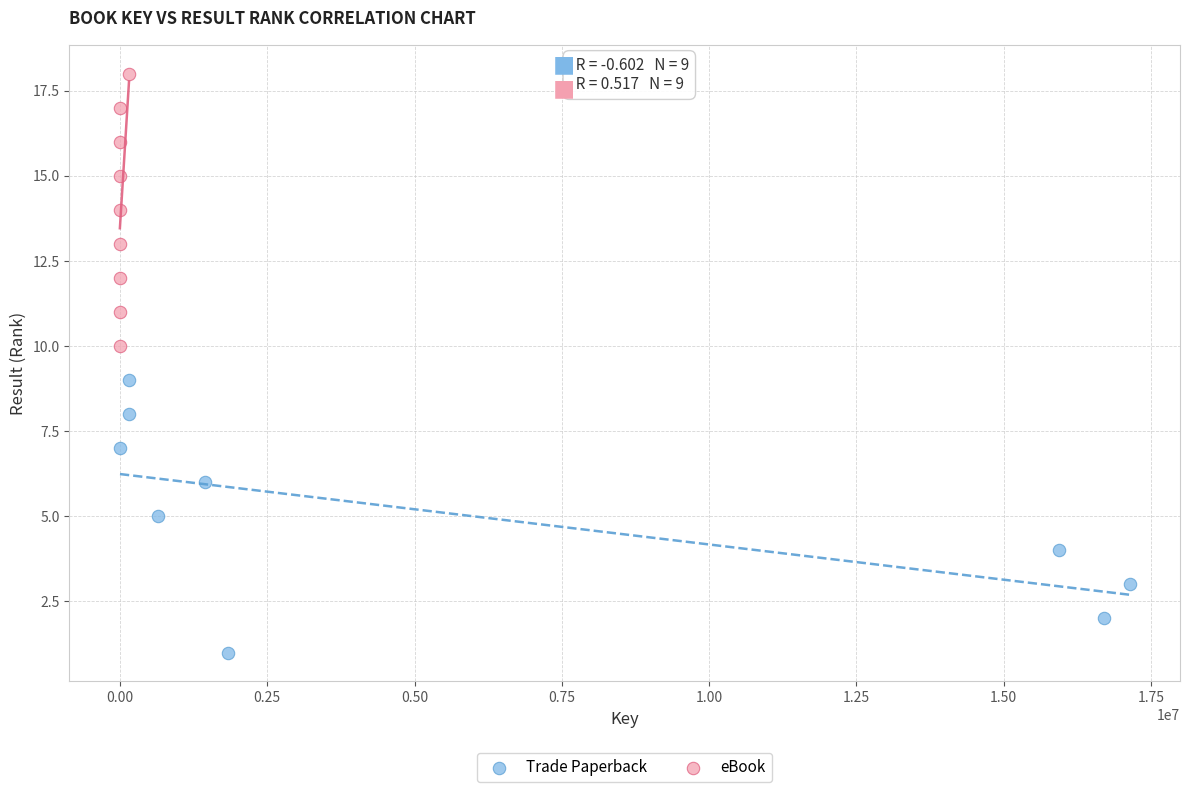

Which series contains the lowest Y value?

Trade Paperback